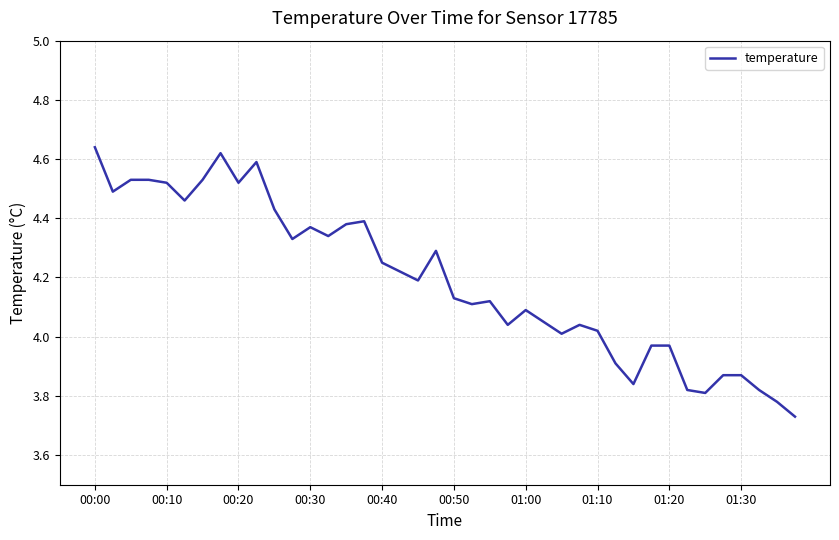

The value at 00:40 is 7.1. True or false?

False